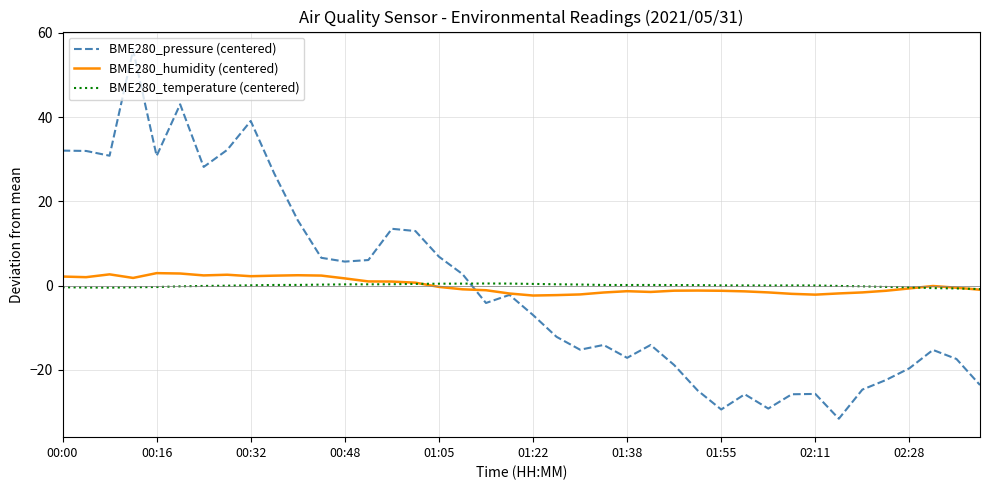

Which series has the widest spread of values?

BME280_pressure (centered)